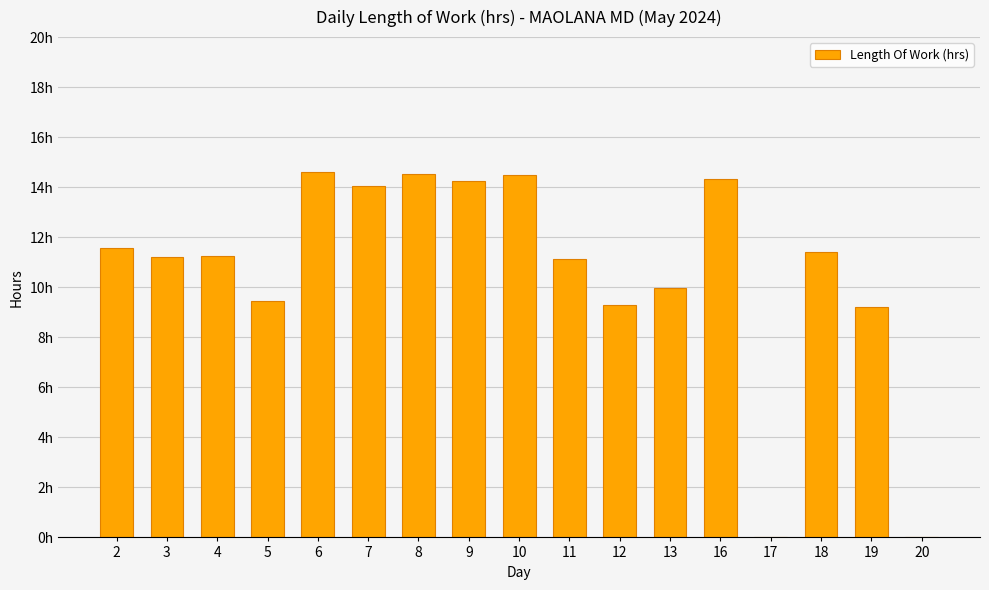

What is the difference between the values at 11 and 7?

2.9